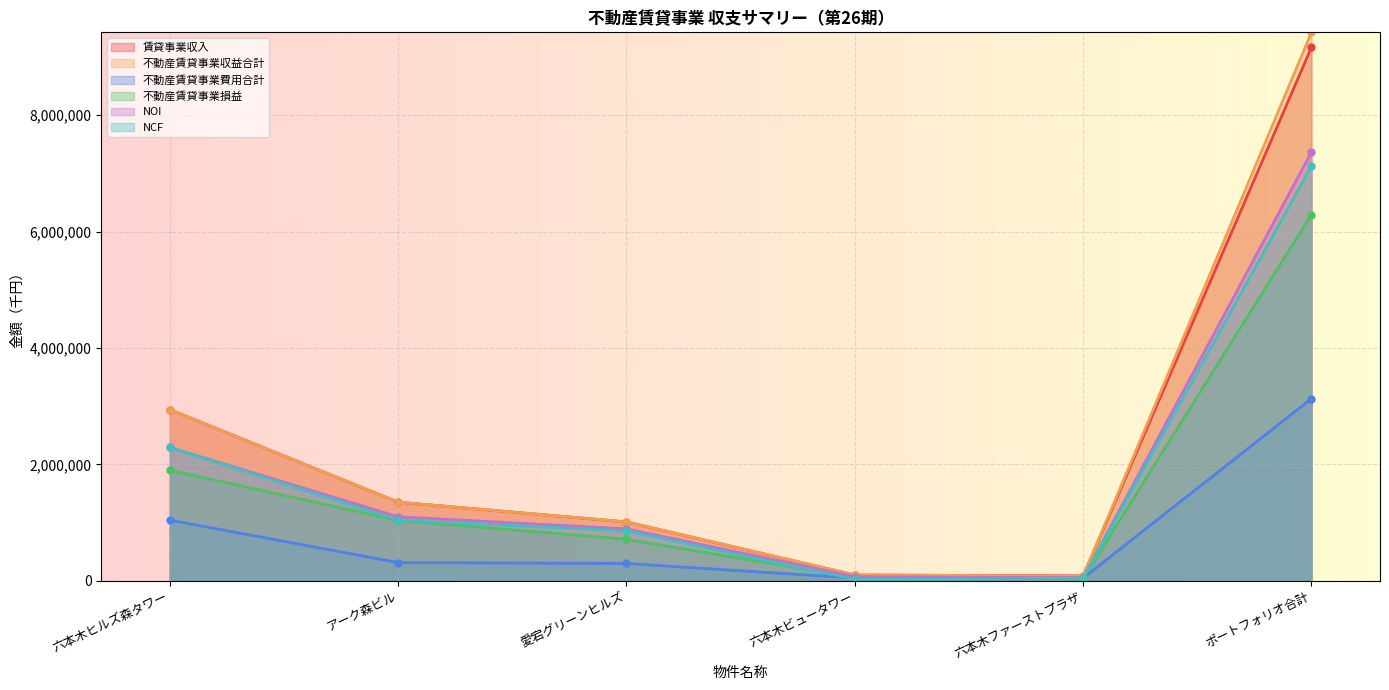

How many values in the 不動産賃貸事業費用合計 series are below 314519?

3